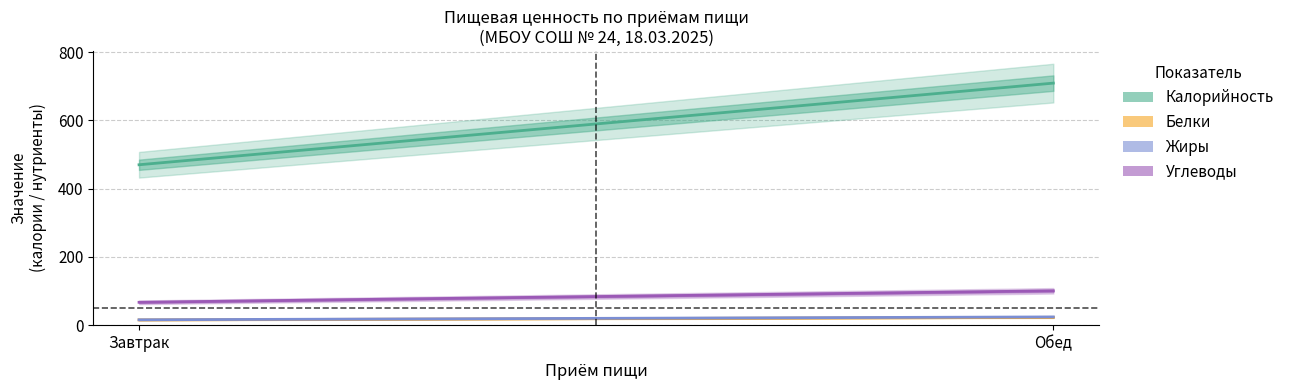

At which label does Углеводы first exceed 100?

Обед